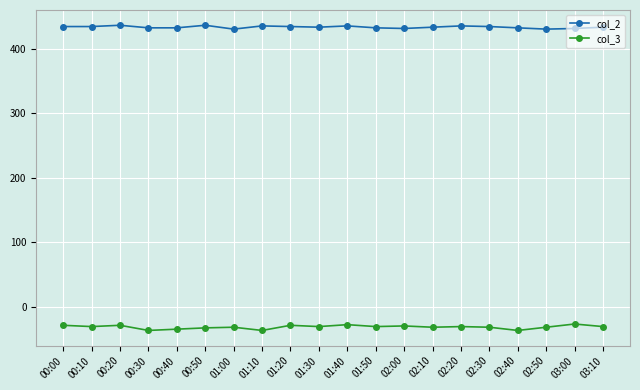

At how many categories does at least one series exceed 12?

20